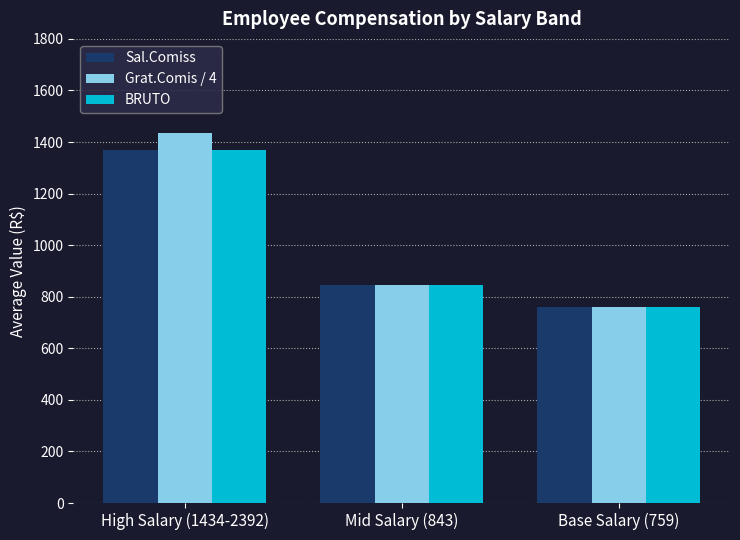

Reading left to right, list all the values displayed in this chart.

Sal.Comiss: High Salary (1434-2392)=1370.5	Mid Salary (843)=844.0	Base Salary (759)=759.6
Grat.Comis / 4: High Salary (1434-2392)=1434.9	Mid Salary (843)=844.0	Base Salary (759)=759.6
BRUTO: High Salary (1434-2392)=1370.5	Mid Salary (843)=844.0	Base Salary (759)=759.6